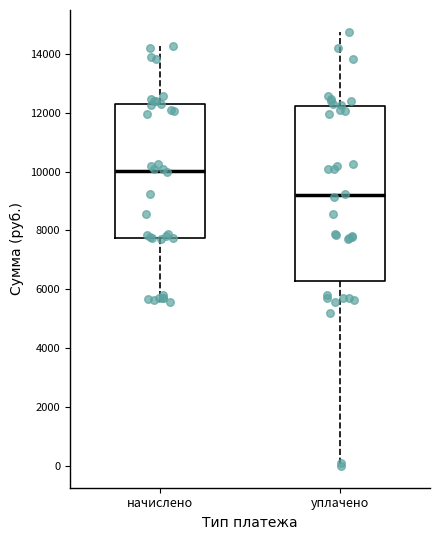

Reading left to right, transcribe this box plot: for each box, give where its median line is, the range the box spans, and where its two whiskers end, as read against the y-axis. The values are not printed on the chart, so give them approximately, as read against the axis.

начислено: median 10000, box 7800 to 12200, whiskers 5600 to 14200
уплачено: median 9200, box 6200 to 12200, whiskers 0 to 14800